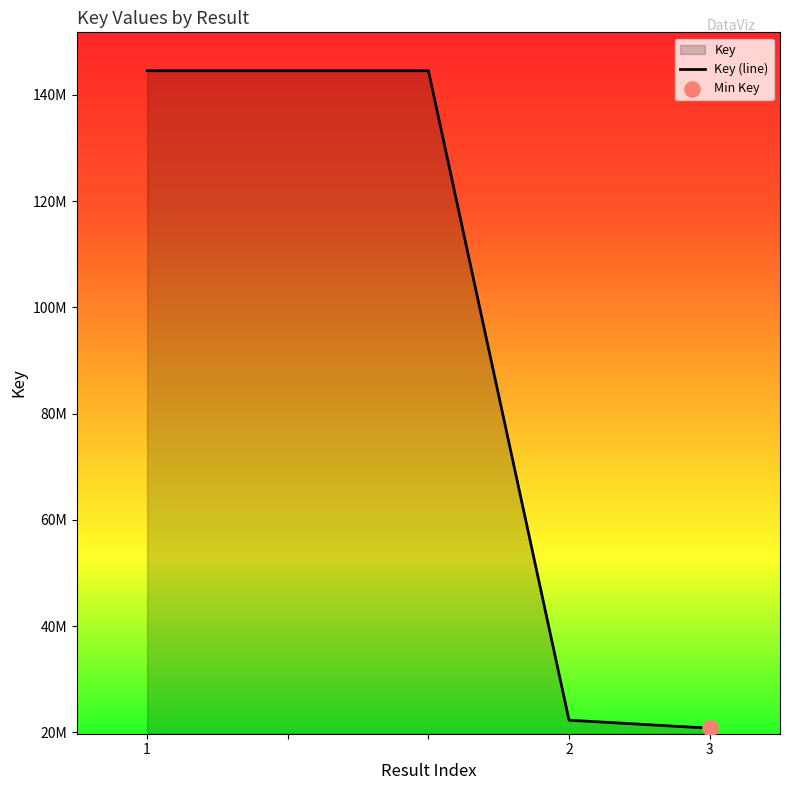

What is the ratio of the value at 1 to the value at ?

1.0